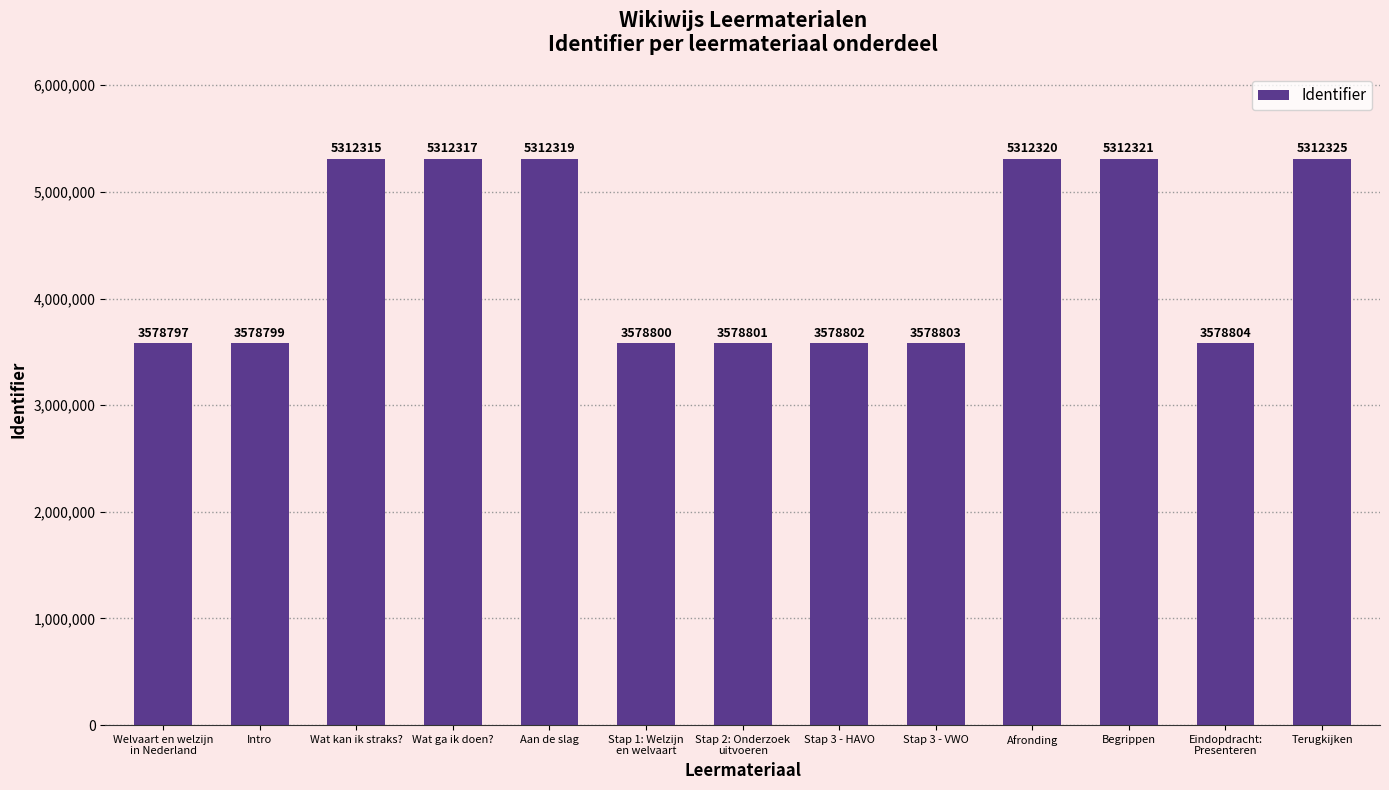

At which category does the chart reach its peak across all series?

Terugkijken